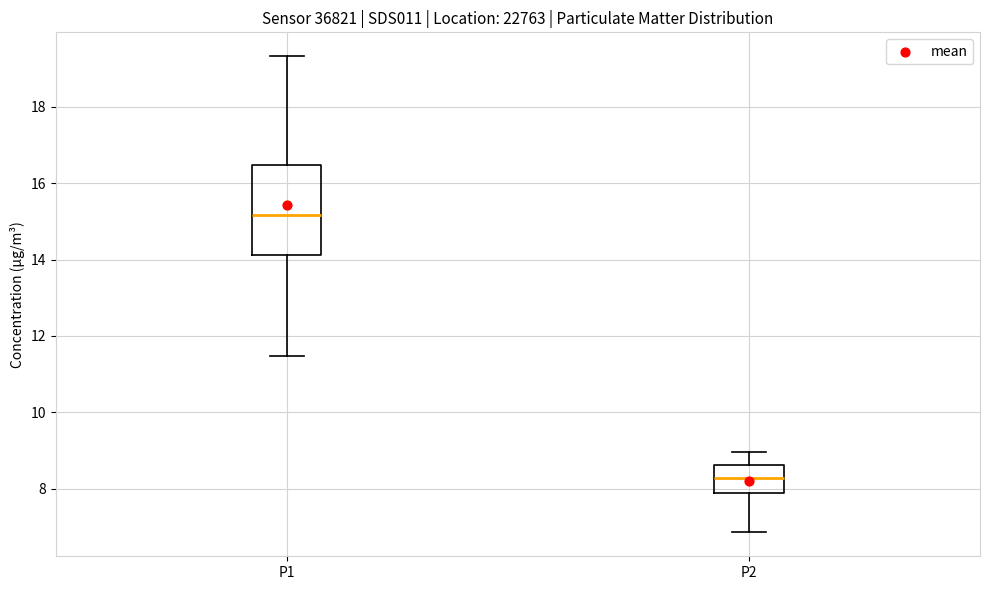

Which box has the lowest median line?

P2